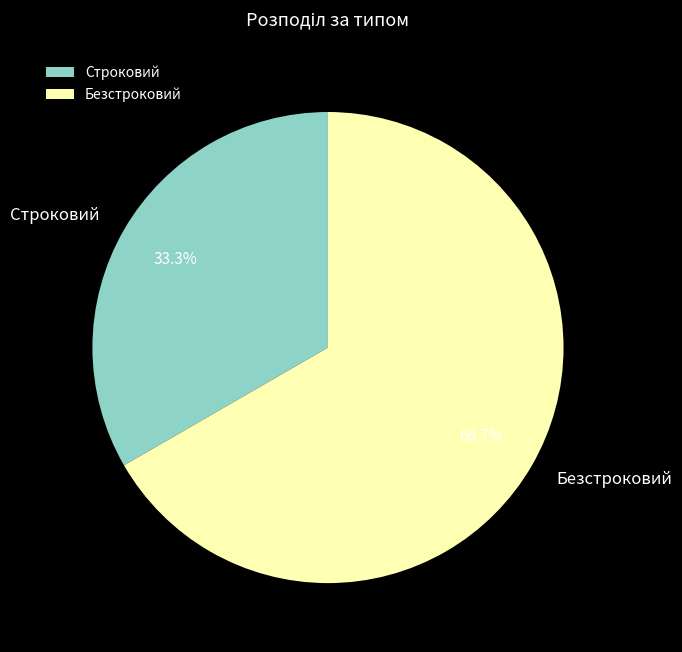

To the nearest percent, what is the difference between the largest and smallest slice percentages?

33%